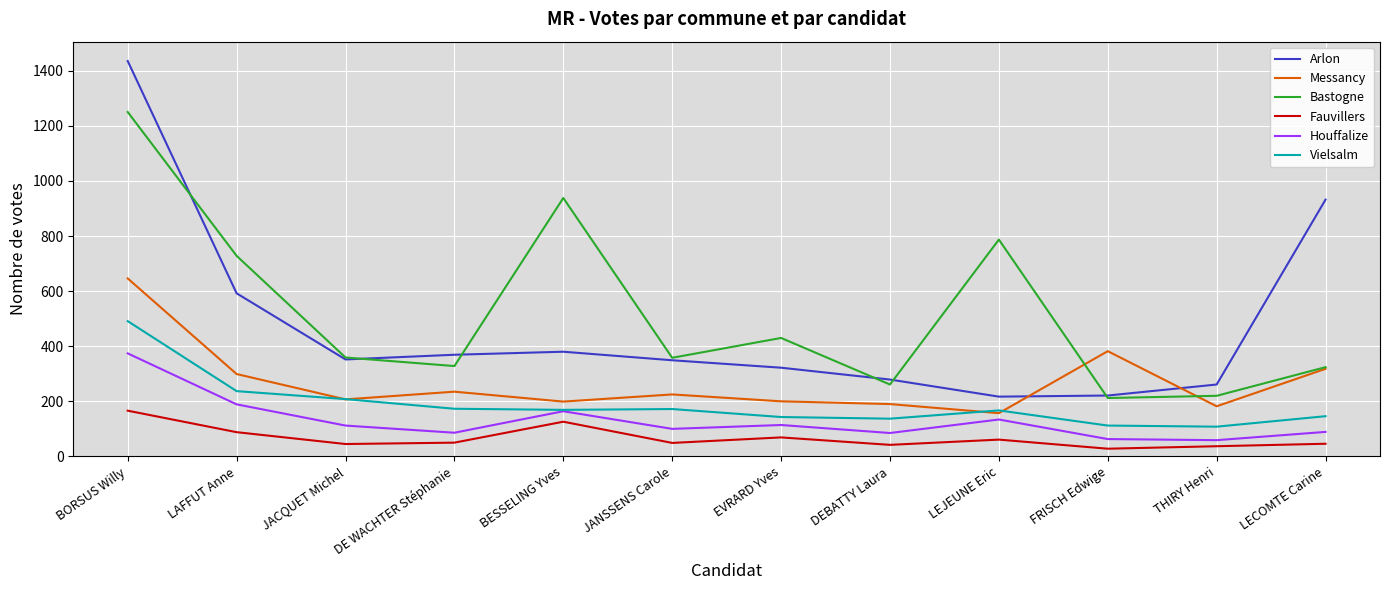

At which category is the sum across all series the highest?

BORSUS Willy